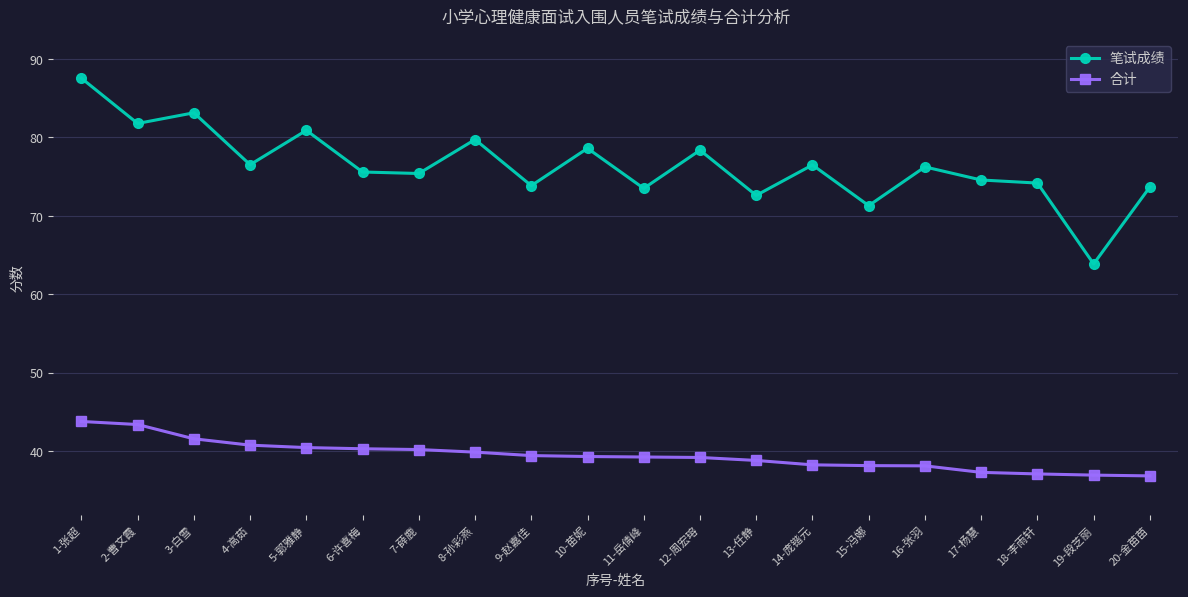

How many lines are shown in the chart?

2